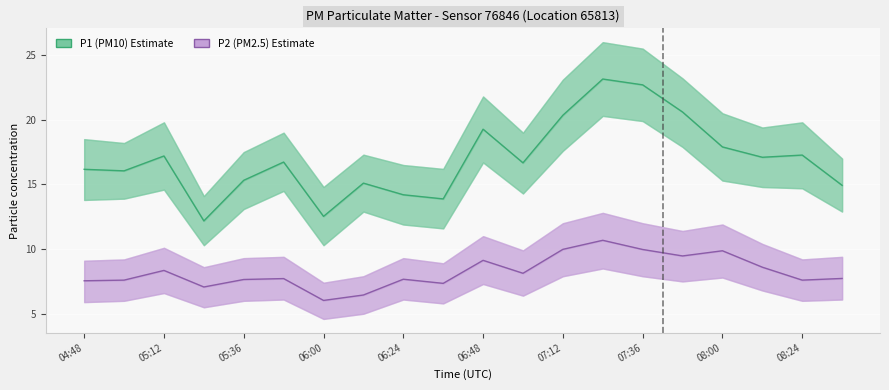

Between 06:48 and 08:24, which series saw the biggest shift?

P1 (PM10)